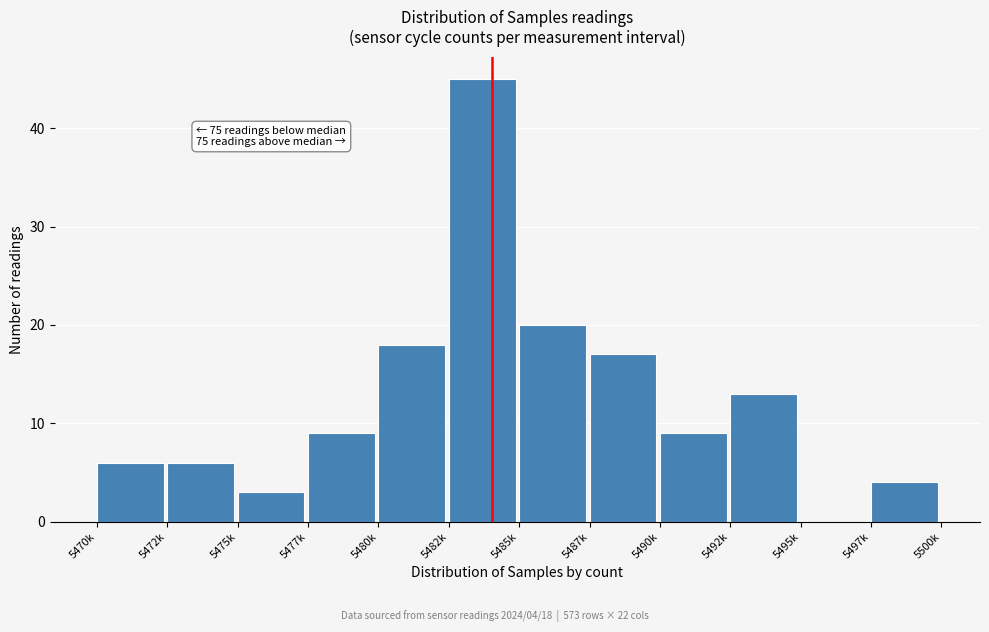

What is the change in value from 5472k to 5487k?

+11